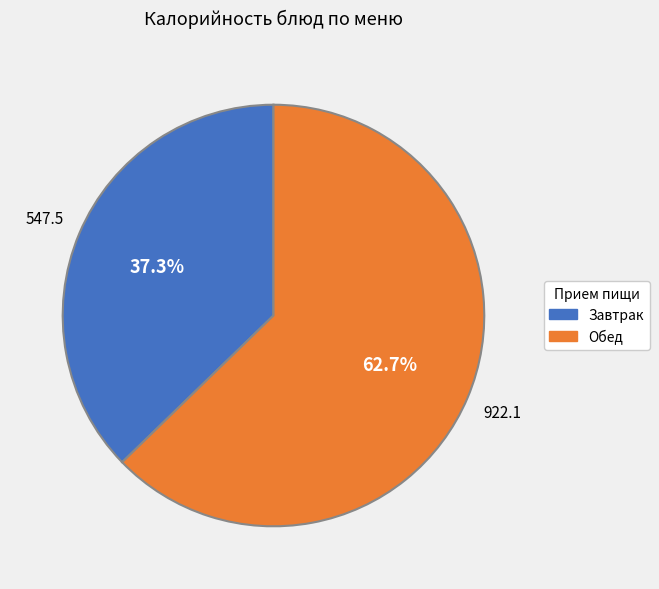

Rank the categories by value from highest to lowest.

Обед, Завтрак